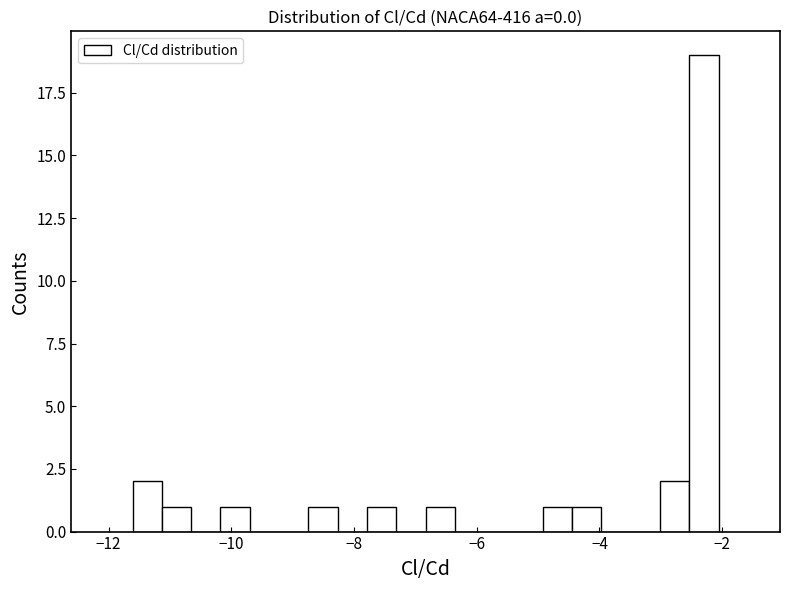

Read against the x-axis, roughly where is the centre of the tallest bar?

-2.2